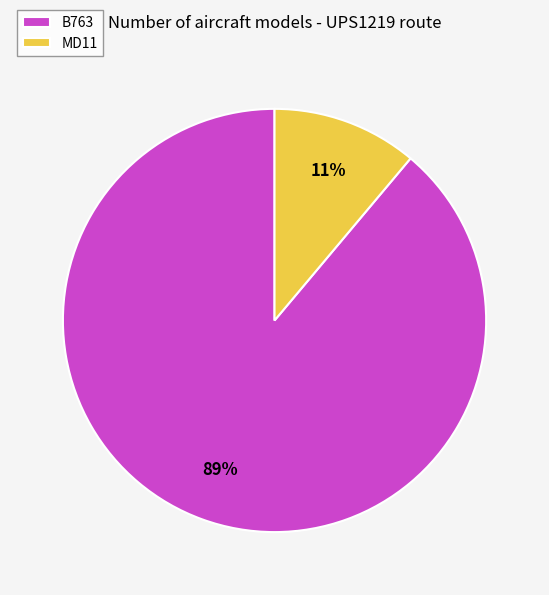

The B763 slice represents 97% of the pie. True or false?

False